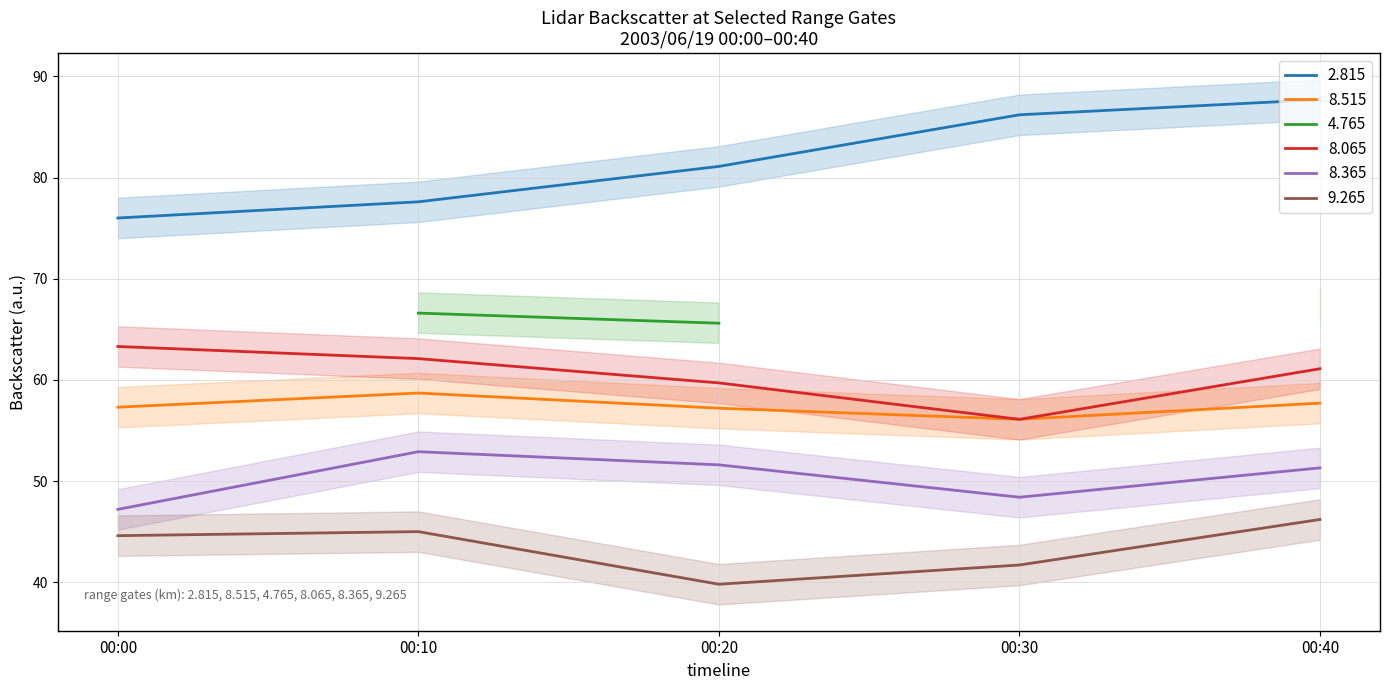

Which category has the lowest value in the 9.265 series?

00:20